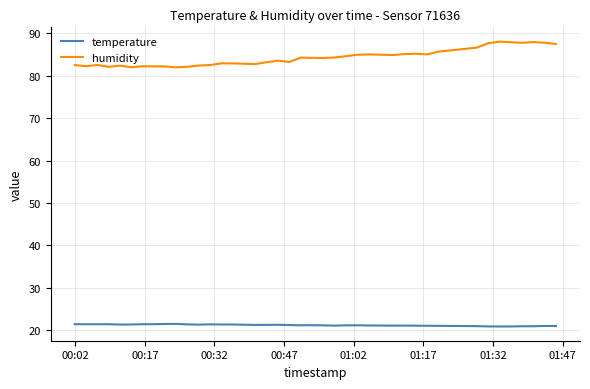

Rank the series by their average value, from lowest to highest.

temperature, humidity